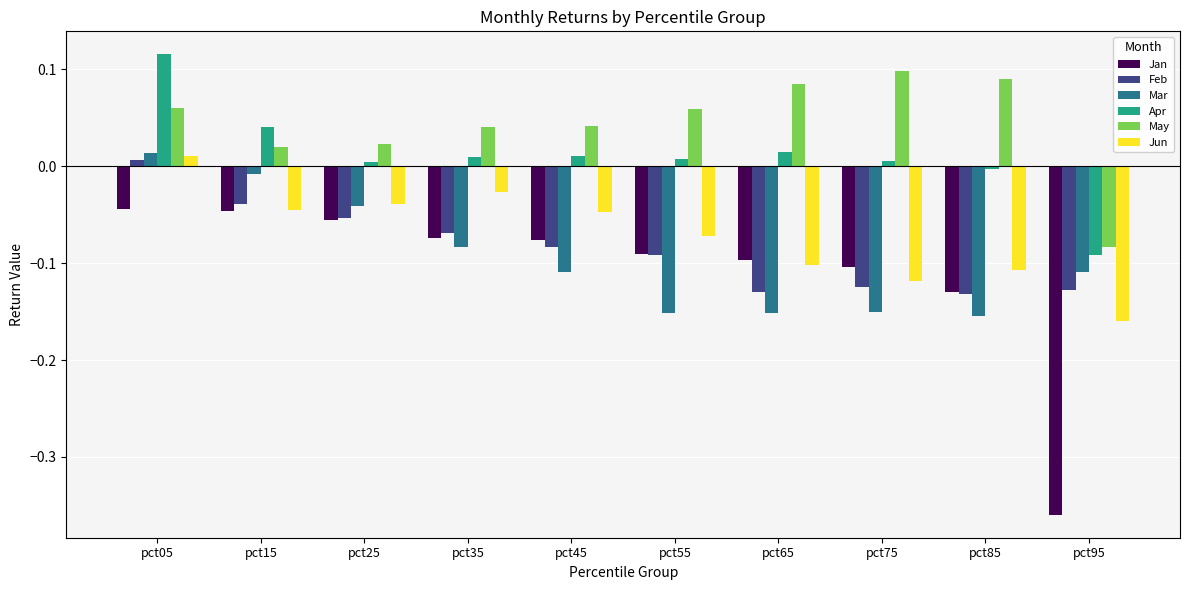

Does the chart contain any negative values?

Yes